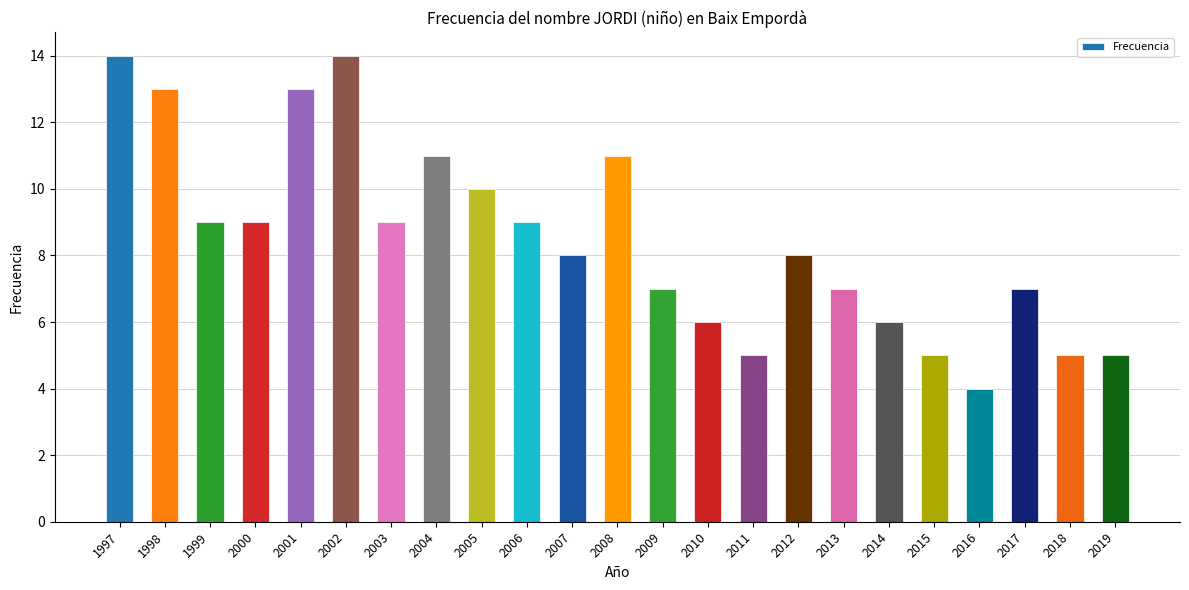

What is the sum of the values at 2007 and 2018?

13